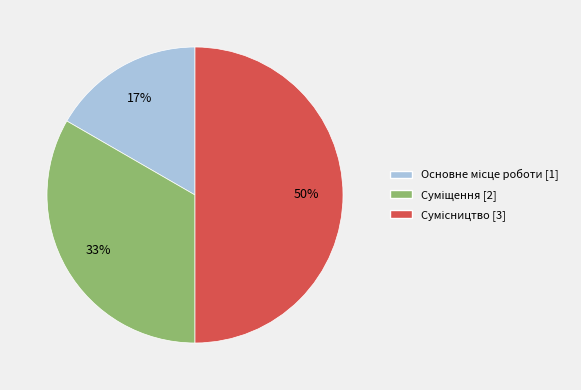

Count the number of slices in the pie.

3